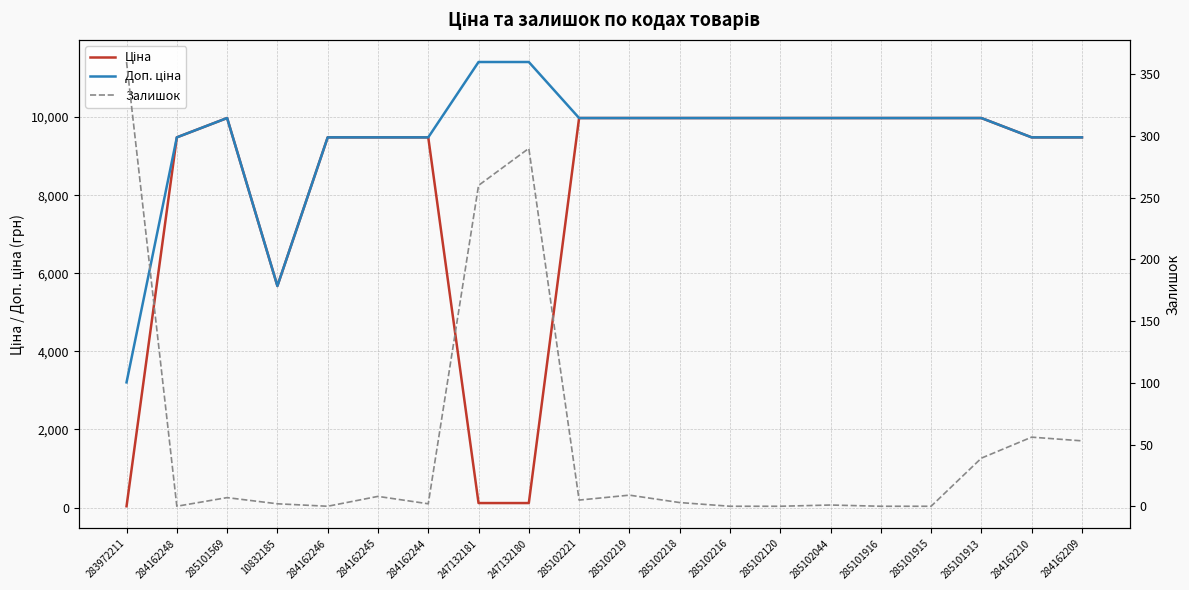

True or false: Доп. ціна and Залишок cross at least once.

False